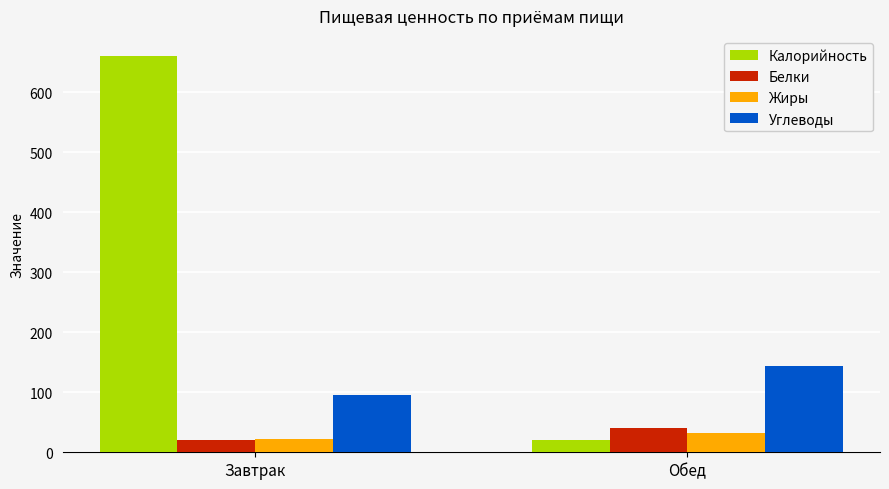

What is the lowest value of the Калорийность series?

20.4